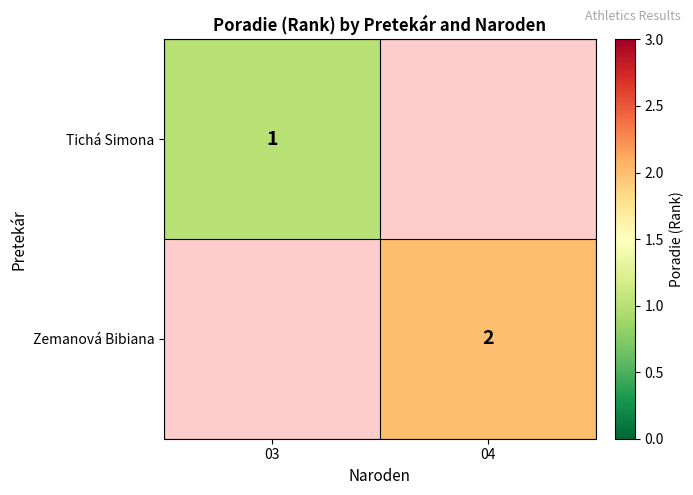

True or false: Tichá Simona has a value of 1 at 03.

True